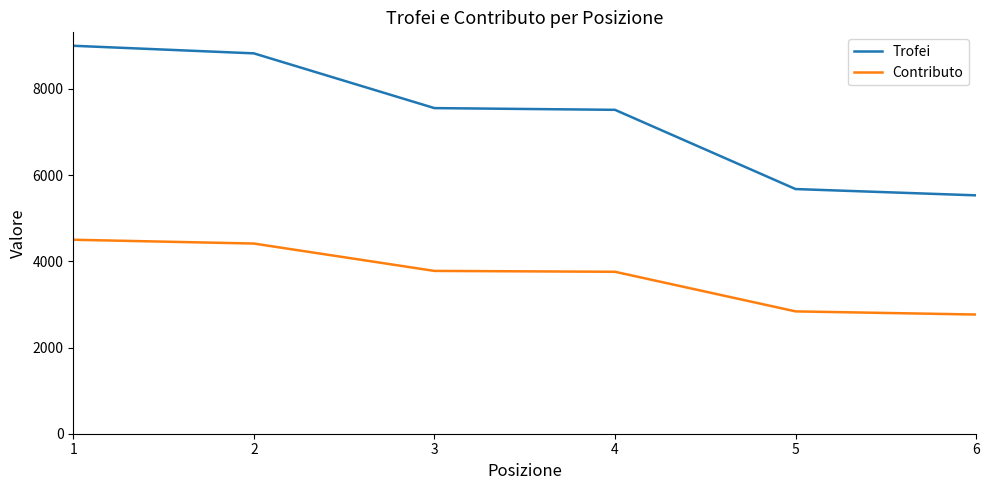

What is the difference between the Contributo values at 1 and 6?

1735